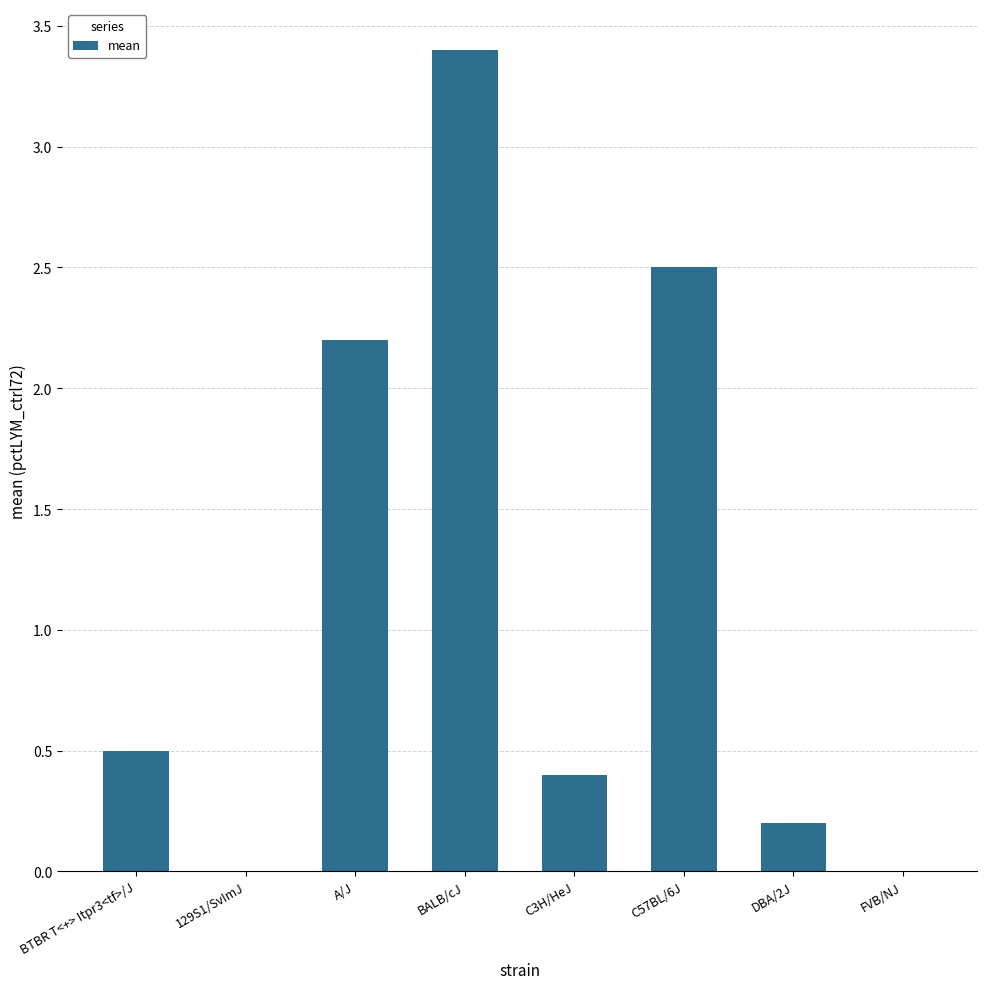

The chart shows a value of 0.1 at BTBR T<+> Itpr3<tf>/J. True or false?

False